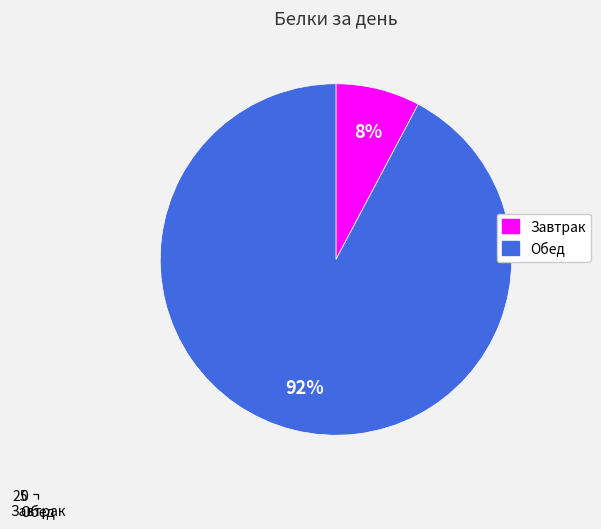

Does Завтрак represent more than half of the total?

No